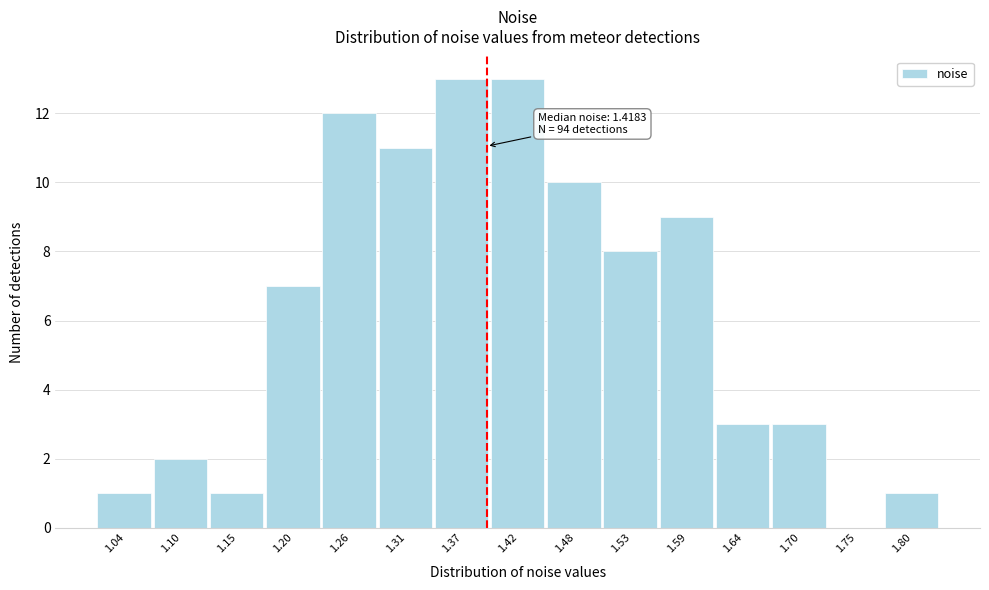

Reading right to left, what are all the values shown in this chart?

1.80=1	1.75=0	1.70=3	1.64=3	1.59=9	1.53=8	1.48=10	1.42=13	1.37=13	1.31=11	1.26=12	1.20=7	1.15=1	1.10=2	1.04=1